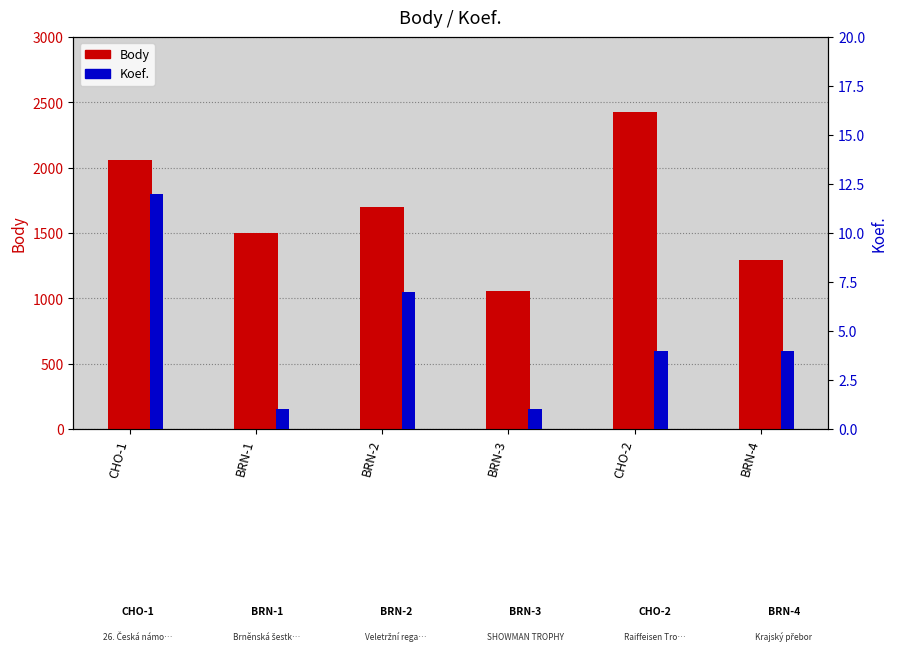

How many groups of bars are there?

6